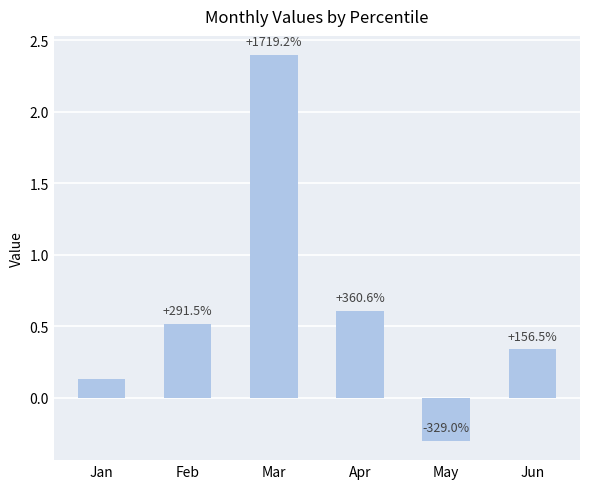

What is the sum of the values at Feb and Mar?

2.9